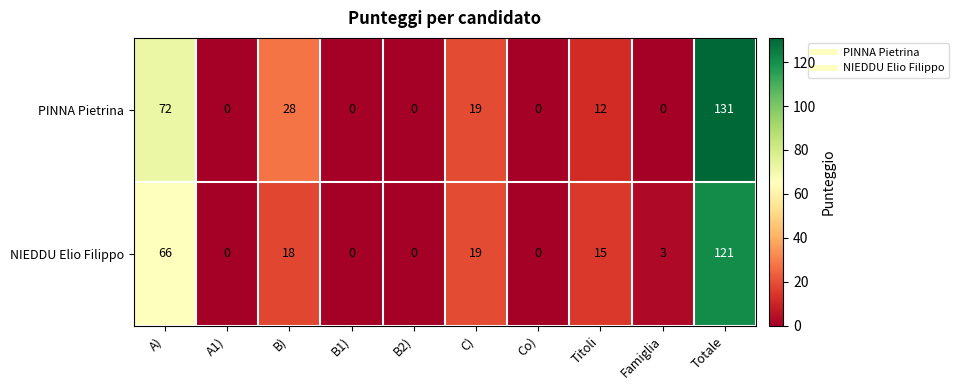

Which series has the widest spread of values?

PINNA Pietrina